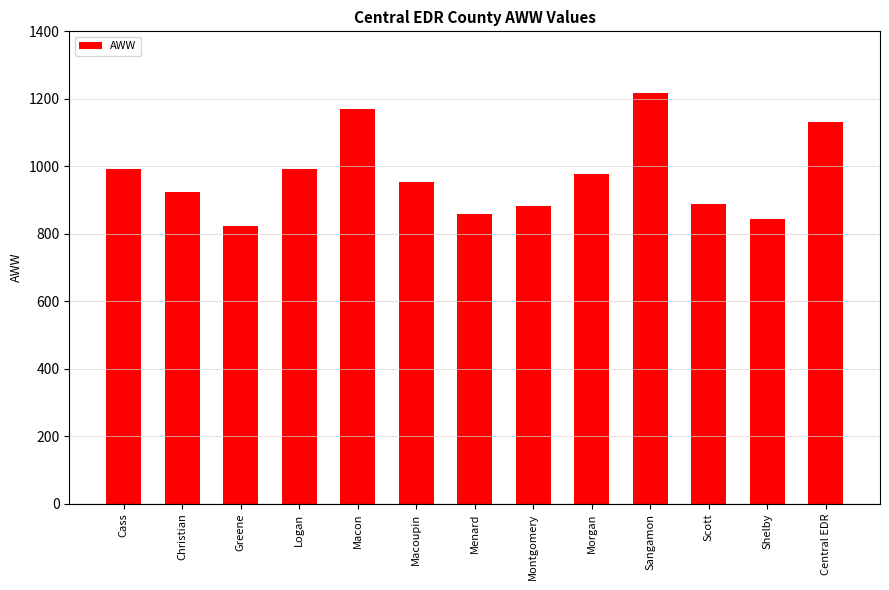

The value at Menard is 353.5. True or false?

False